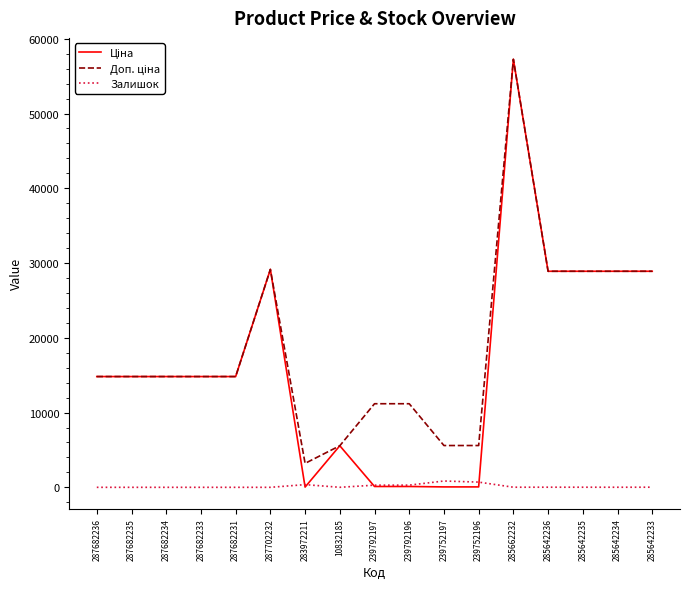

At which category is the sum across all series the highest?

285662232